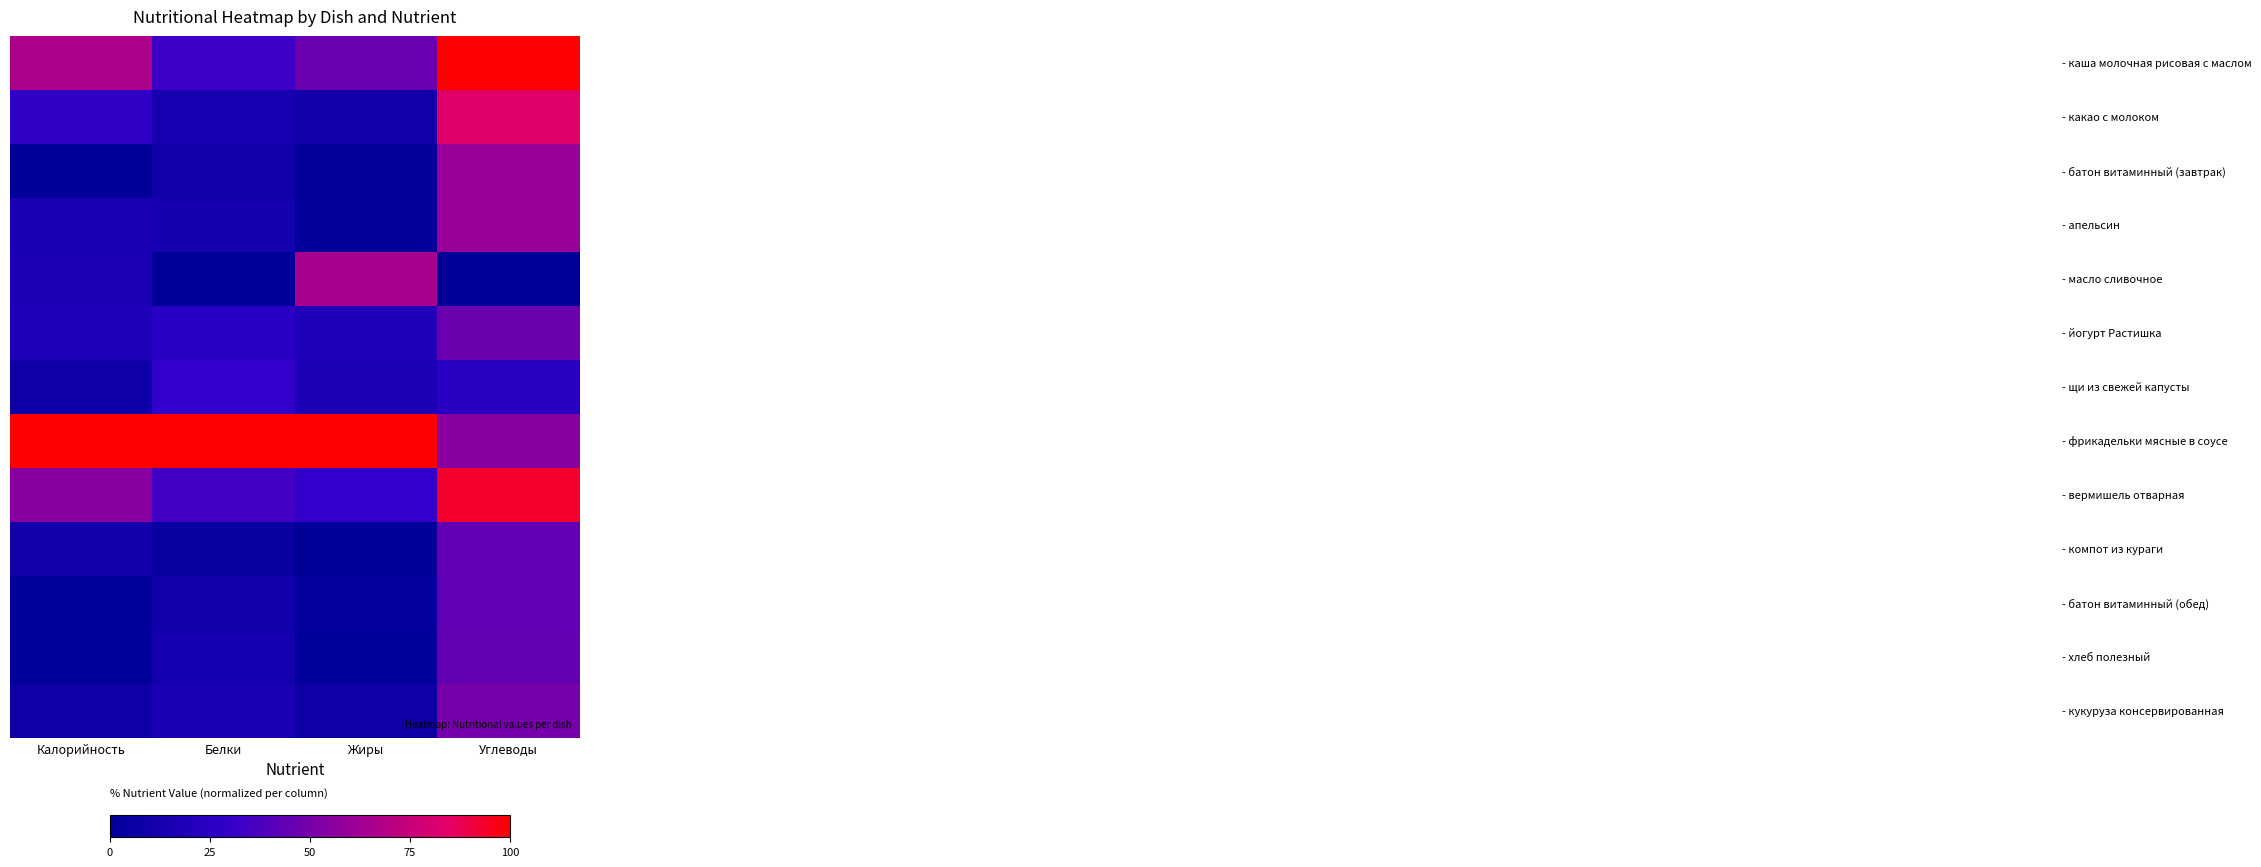

How many series are shown in this chart?

13